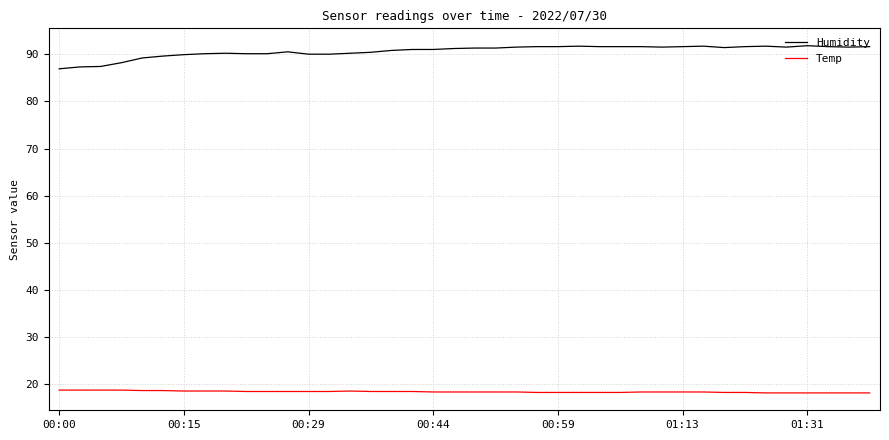

How many distinct data groups are displayed?

2